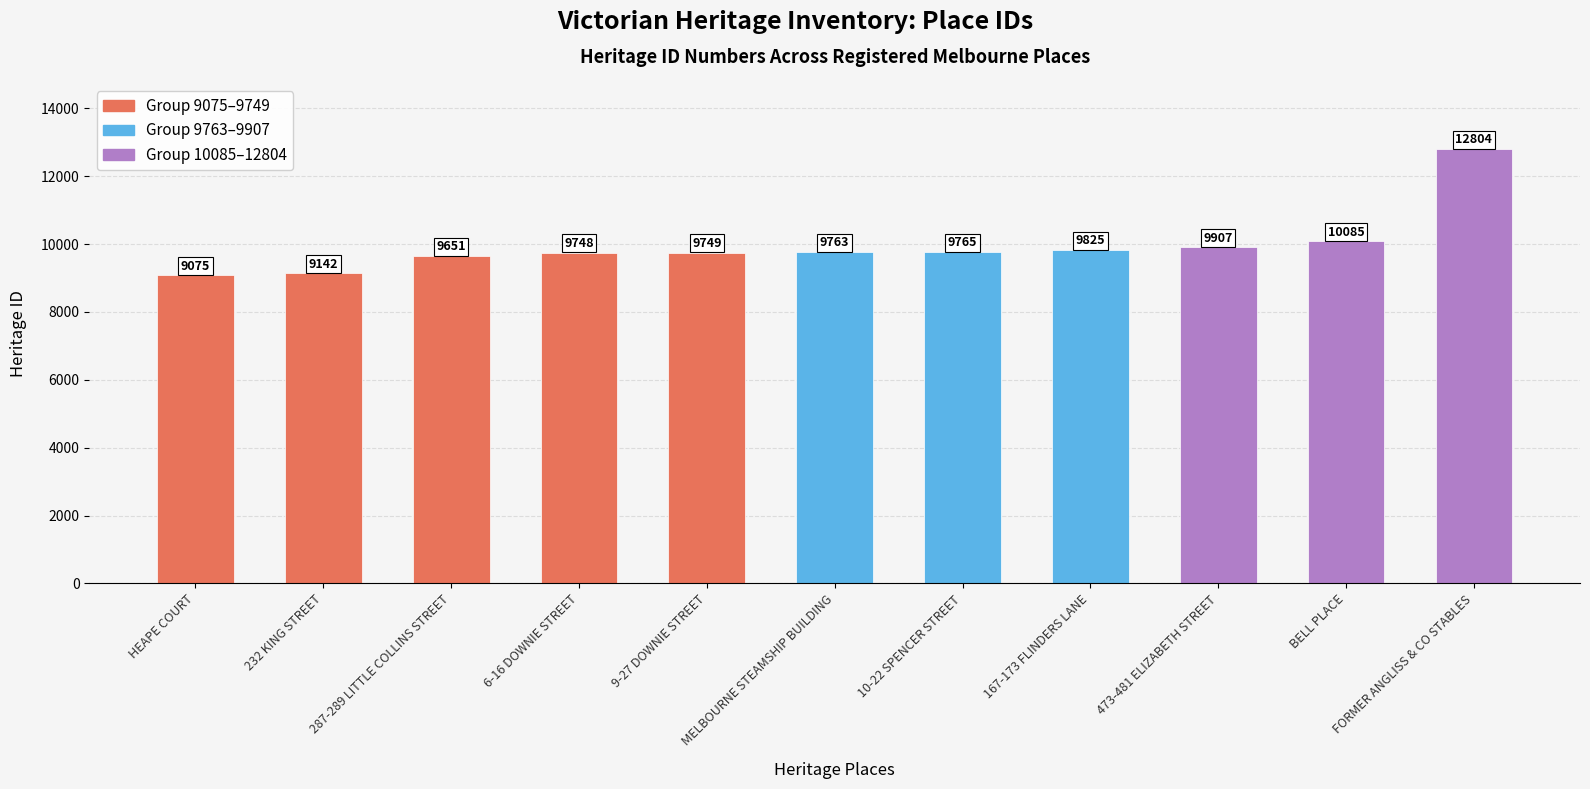

Rank the categories by value from highest to lowest.

FORMER ANGLISS & CO STABLES, BELL PLACE, 473-481 ELIZABETH STREET, 167-173 FLINDERS LANE, 10-22 SPENCER STREET, MELBOURNE STEAMSHIP BUILDING, 9-27 DOWNIE STREET, 6-16 DOWNIE STREET, 287-289 LITTLE COLLINS STREET, 232 KING STREET, HEAPE COURT